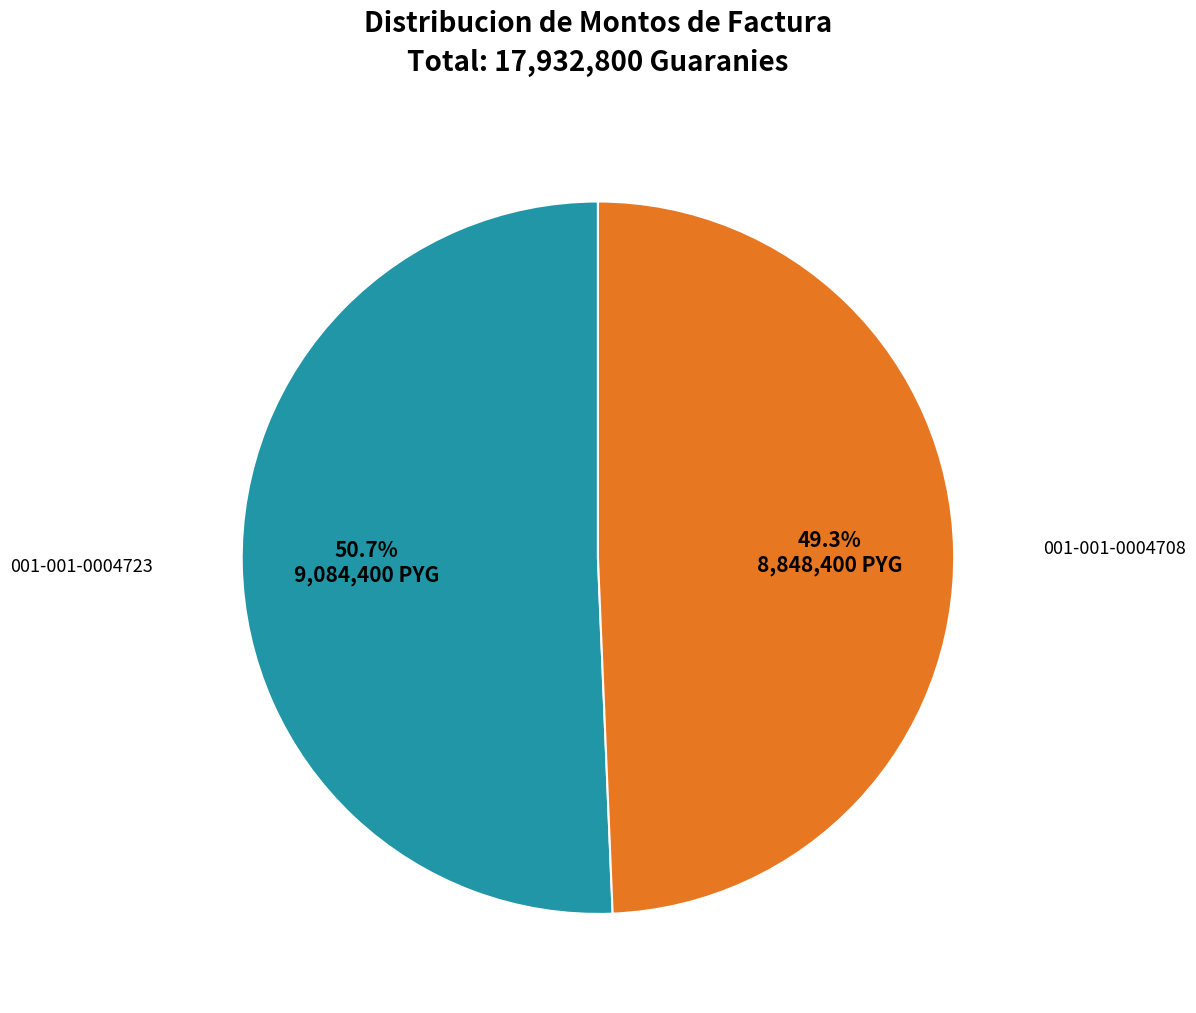

Does any single category account for the majority?

Yes